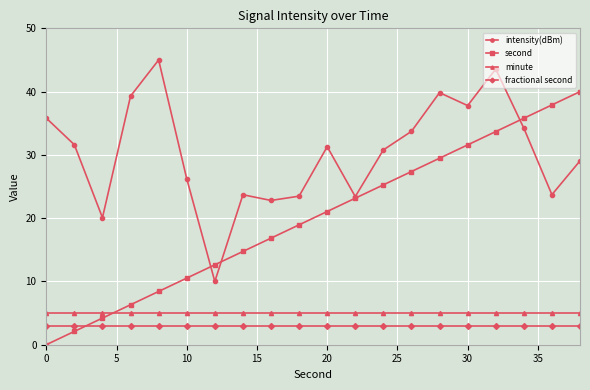

What are all the series names shown in the legend?

intensity(dBm), second, minute, fractional second